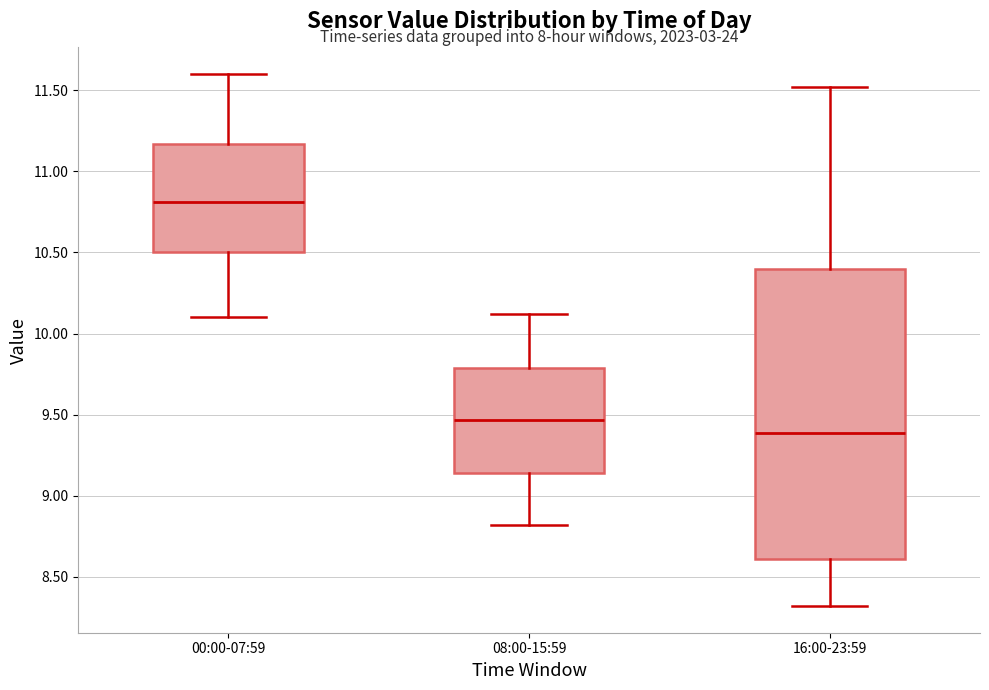

Reading left to right, transcribe this box plot: for each box, give where its median line is, the range the box spans, and where its two whiskers end, as read against the y-axis. The values are not printed on the chart, so give them approximately, as read against the axis.

00:00-07:59: median 10.80, box 10.50 to 11.15, whiskers 10.10 to 11.60
08:00-15:59: median 9.45, box 9.15 to 9.80, whiskers 8.80 to 10.10
16:00-23:59: median 9.40, box 8.60 to 10.40, whiskers 8.30 to 11.50